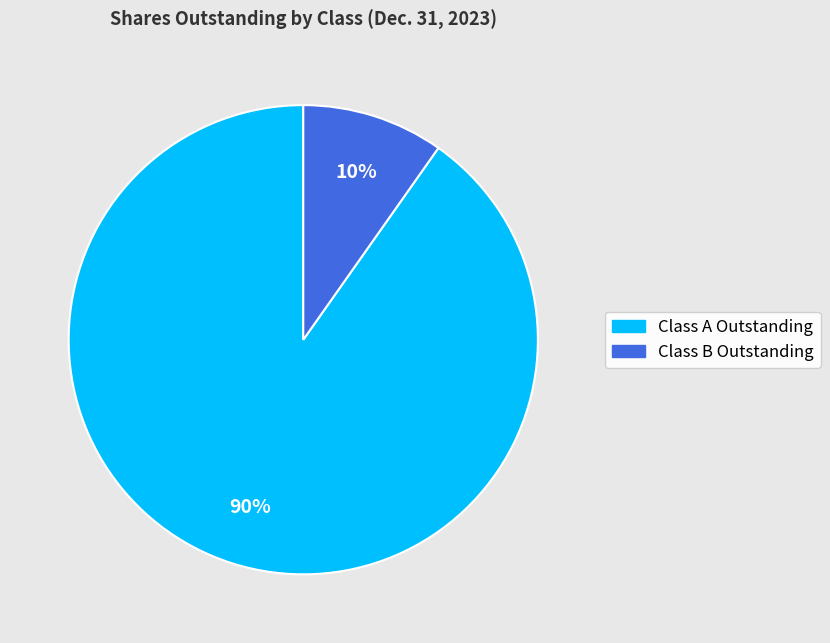

To the nearest percent, what portion does Class B Outstanding represent?

10%